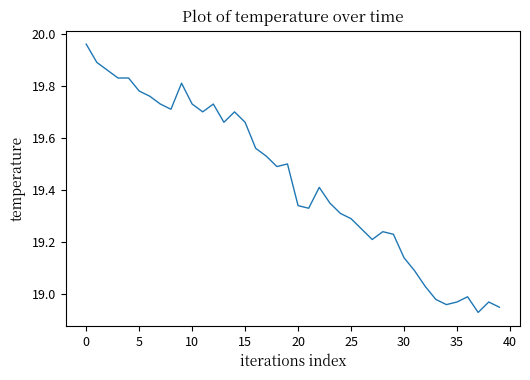

How many points are higher than both their immediate neighbors (excluding endpoints)?

8